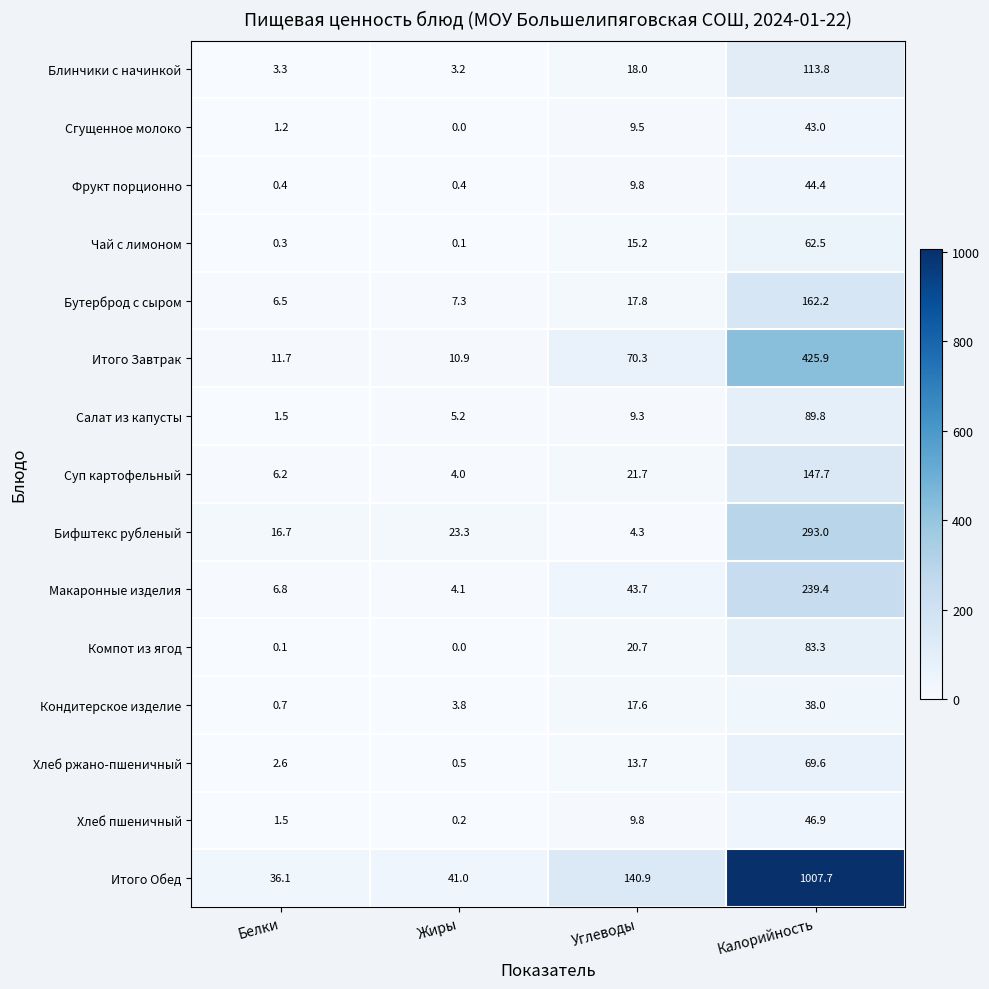

Is it true that Итого Завтрак equals 70.3 at Углеводы?

True